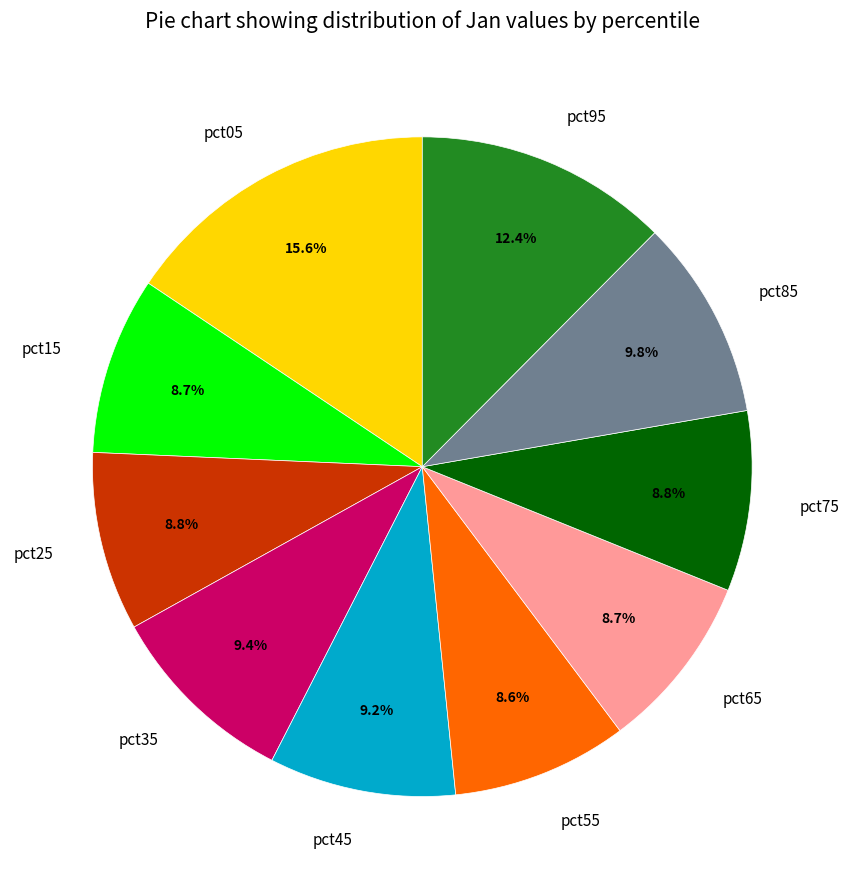

What is the largest slice in the pie chart?

pct05